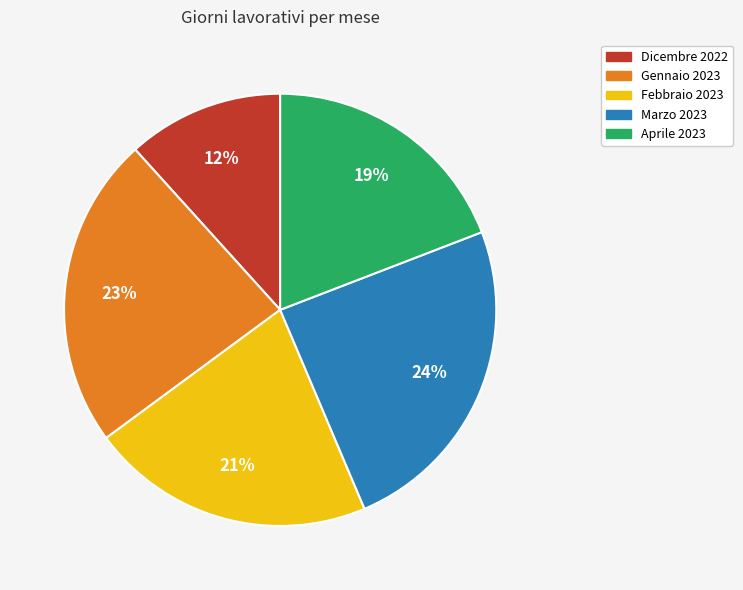

How many slices are in this pie chart?

5